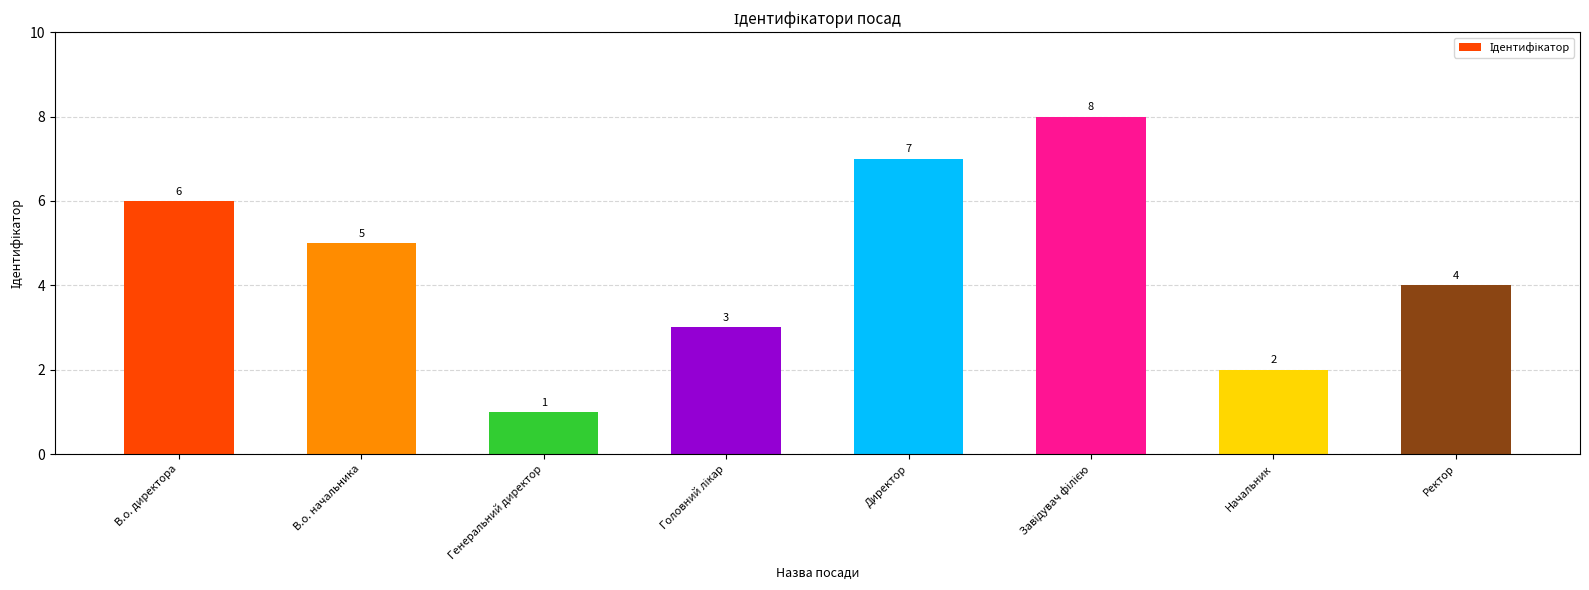

Are the bars grouped side by side (vs. stacked)?

No